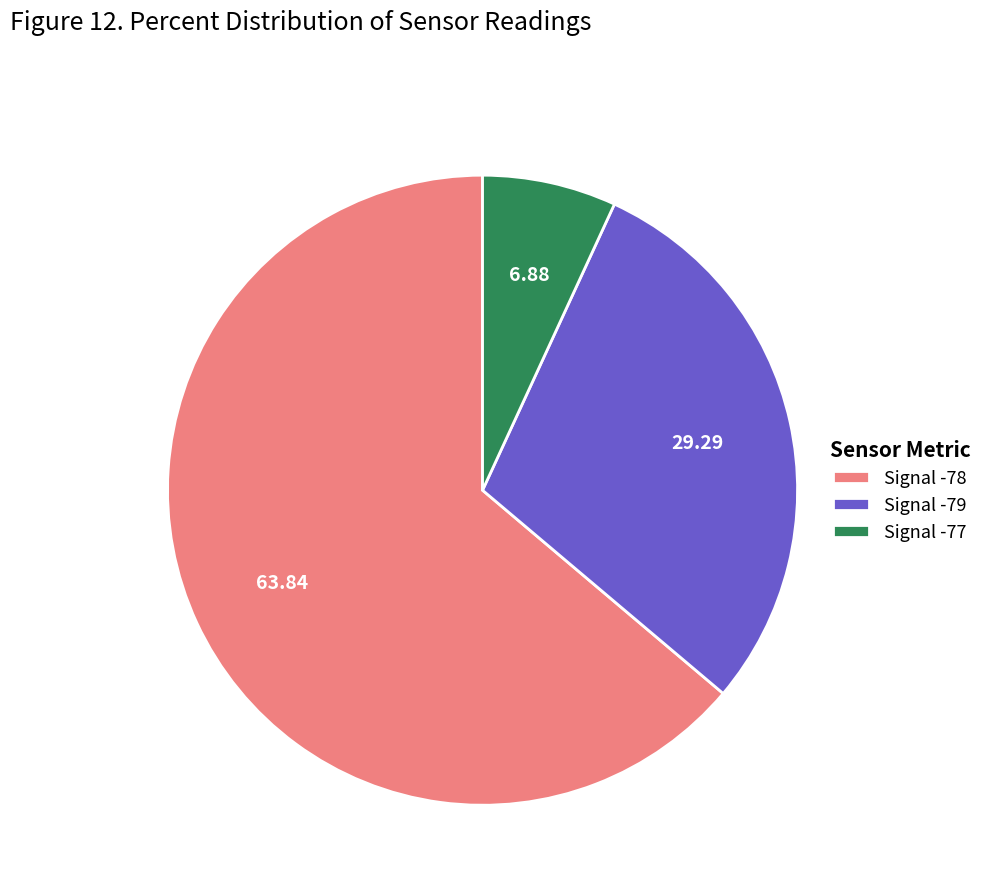

Is there any slice that represents more than half of the pie?

Yes